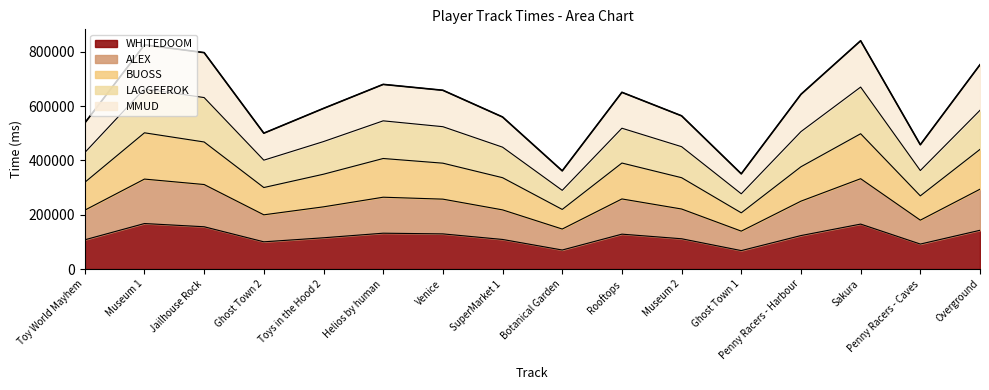

Does the chart have visible grid lines?

No